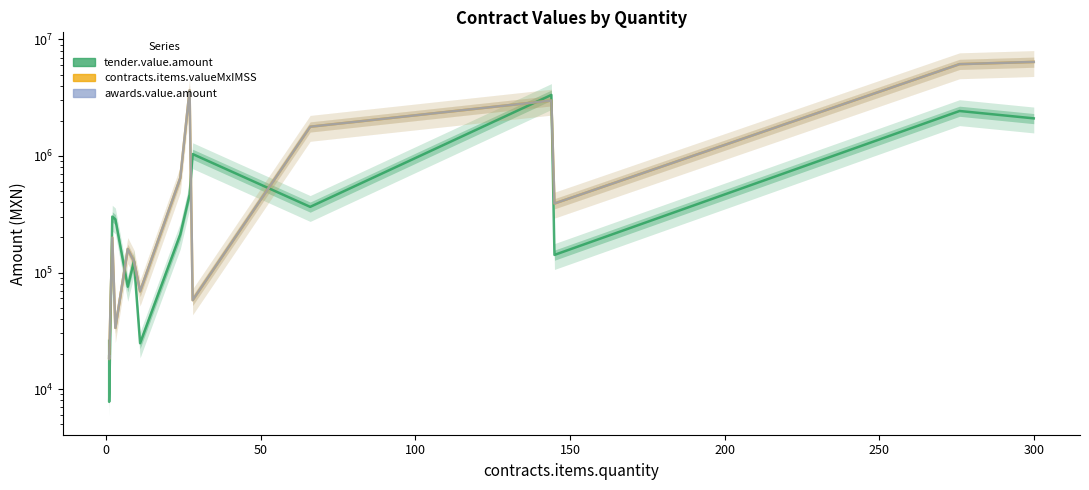

True or false: tender.value.amount and awards.value.amount intersect in this chart.

True